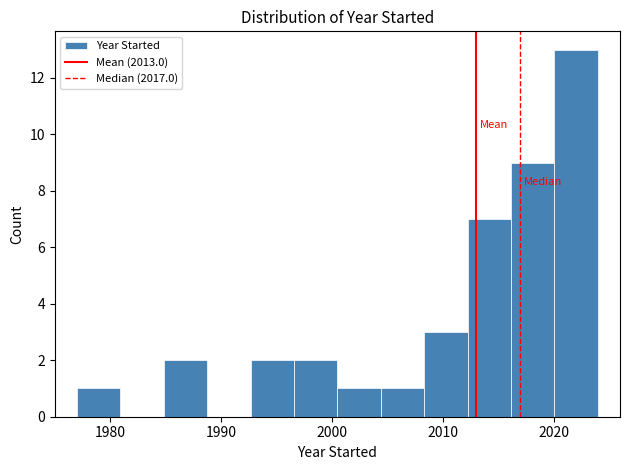

Around what value on the x-axis is the tallest bar? Give the approximate position of its centre, as read against the axis.

2022